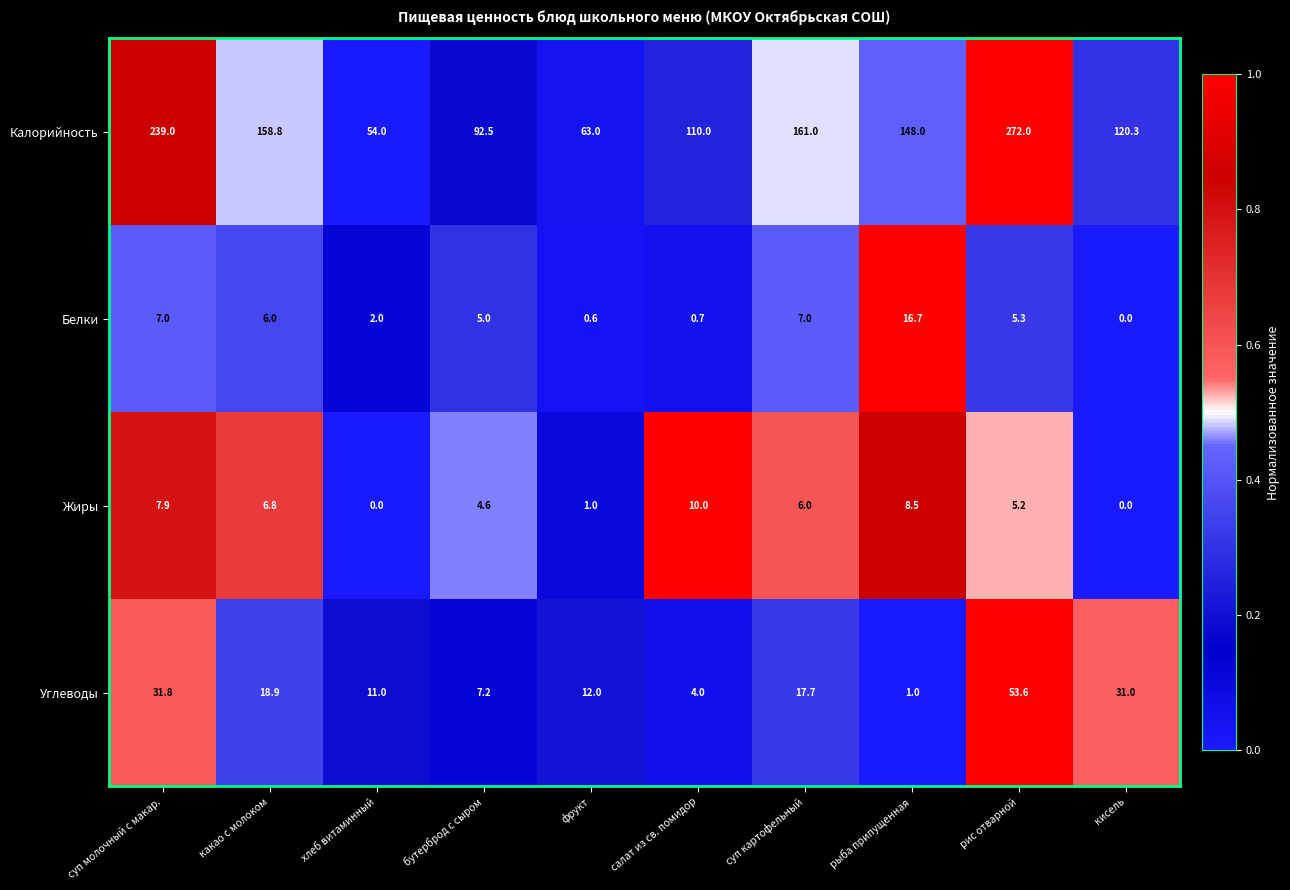

Which series changed the most between суп картофельный and рыба припущенная?

Углеводы